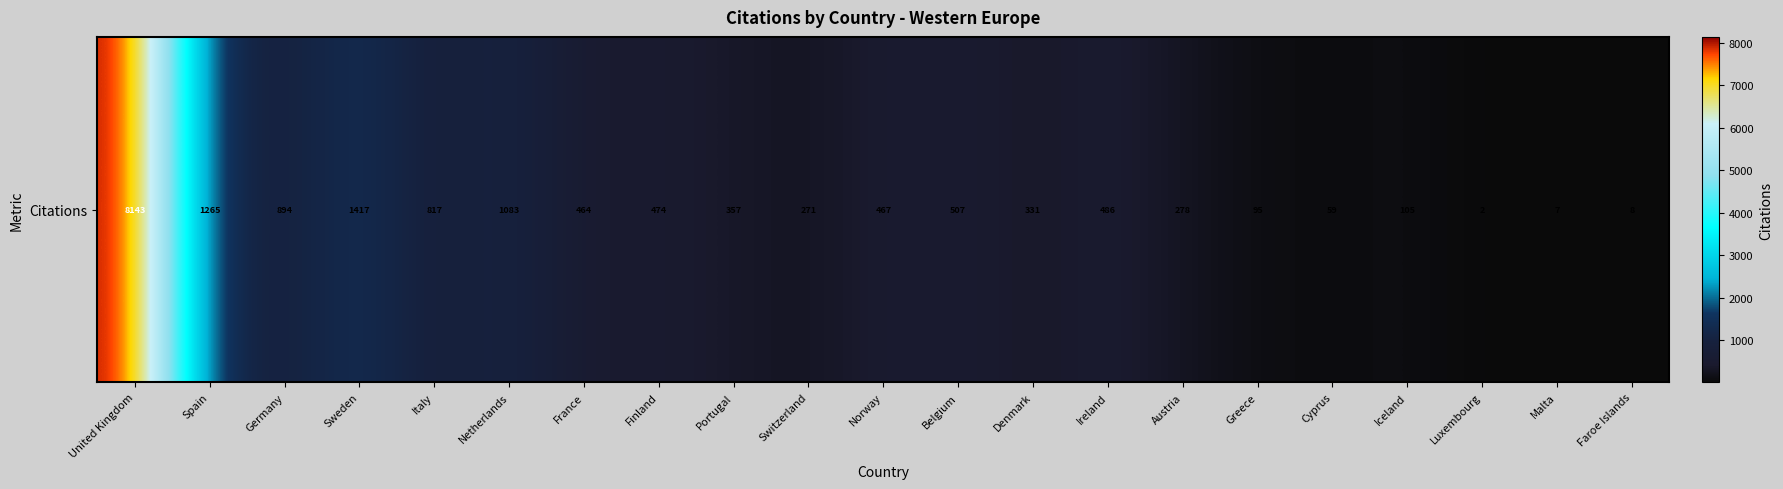

How many data points are less than 464?

10